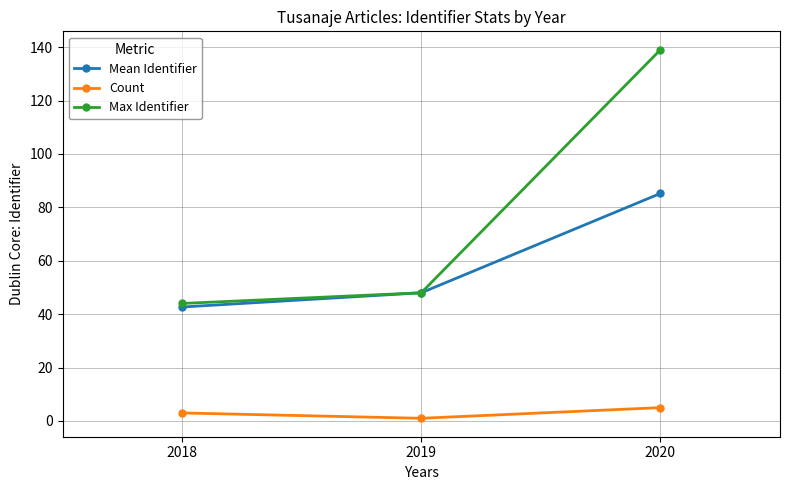

Which category has the highest value in the Count series?

2020